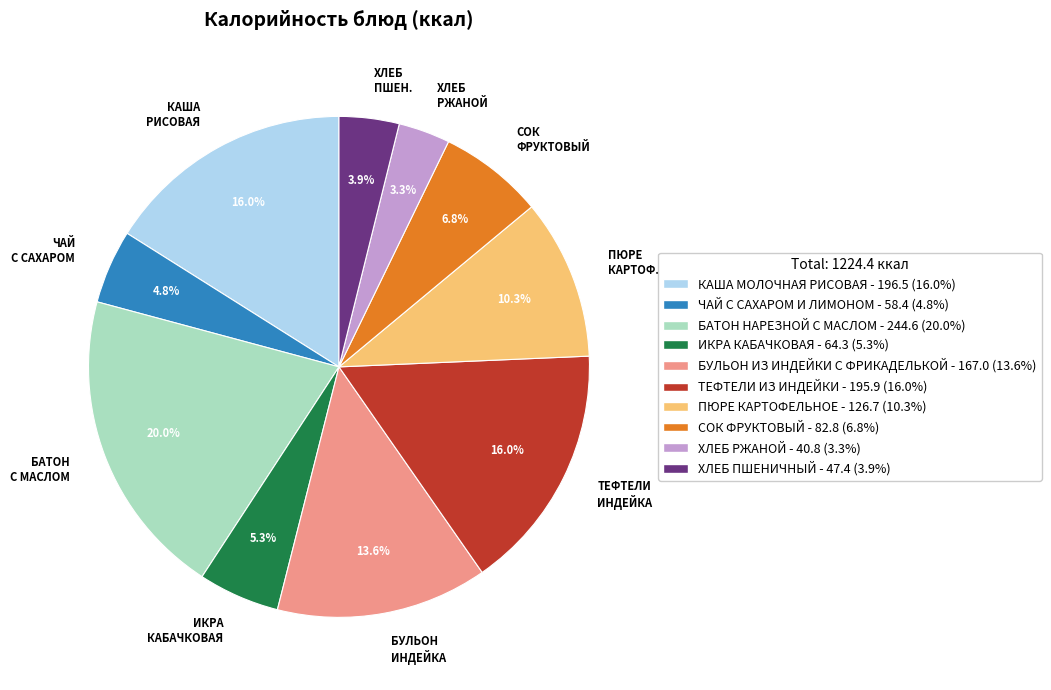

Which category has the smallest portion of the pie?

ХЛЕБ РЖАНОЙ